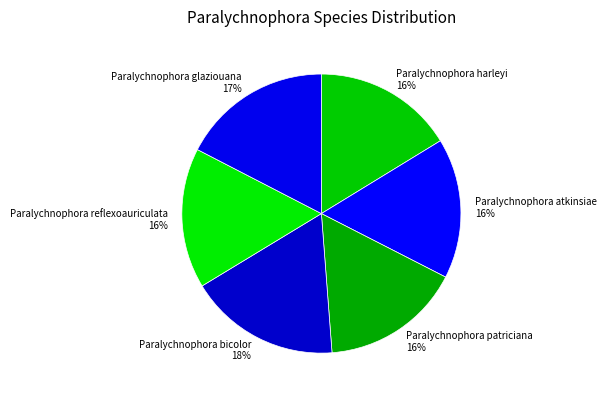

The Paralychnophora atkinsiae slice represents 16% of the pie. True or false?

True